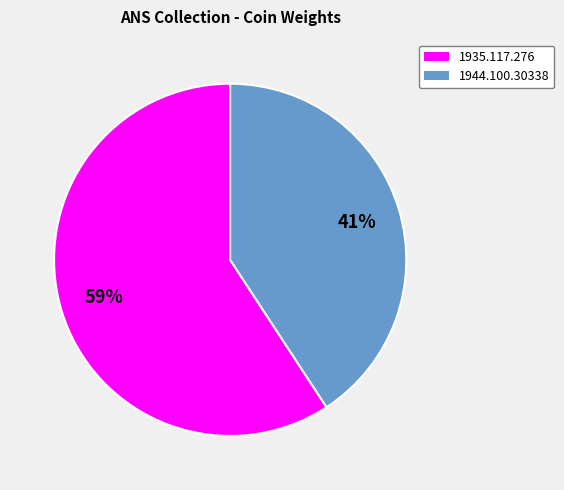

To the nearest percent, what portion does 1944.100.30338 represent?

41%